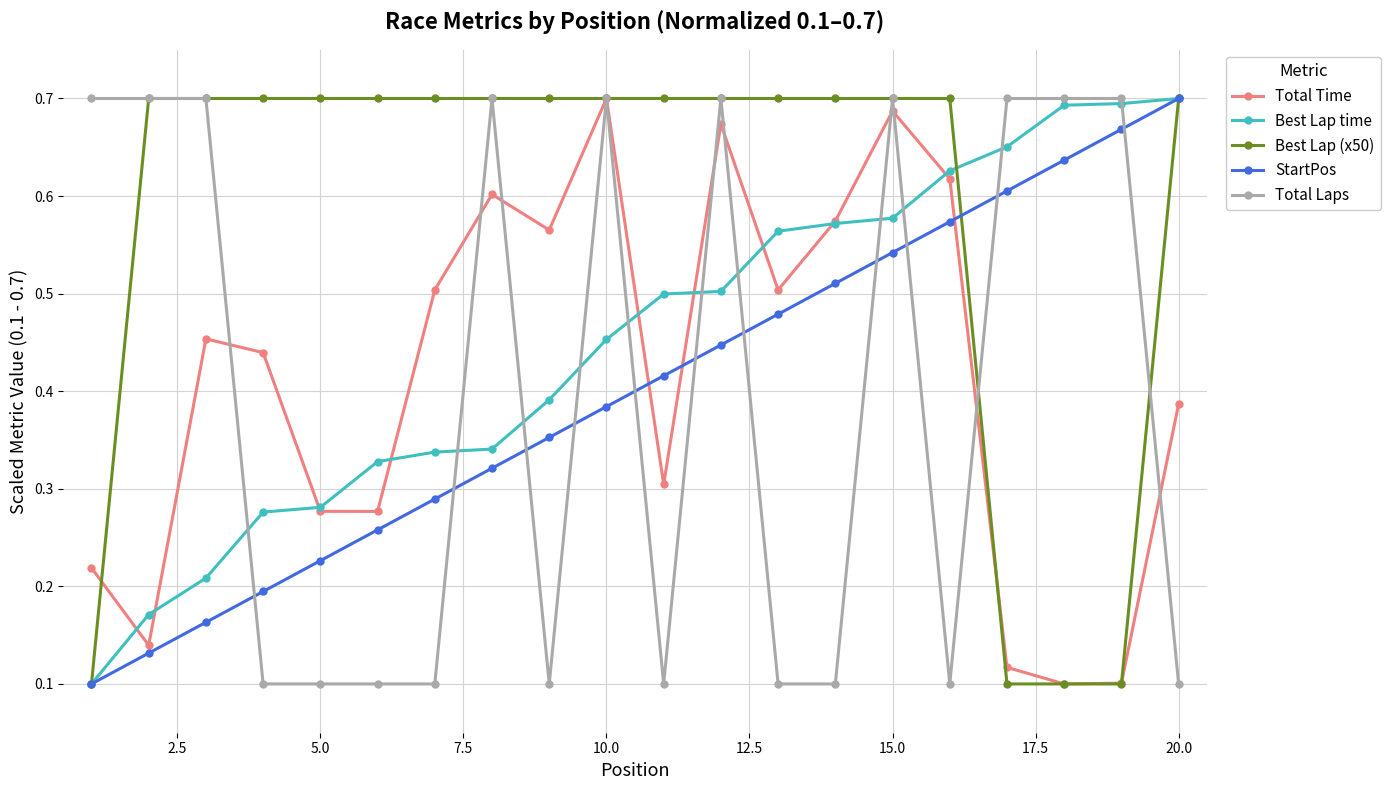

True or false: Total Laps and Total Time intersect in this chart.

True